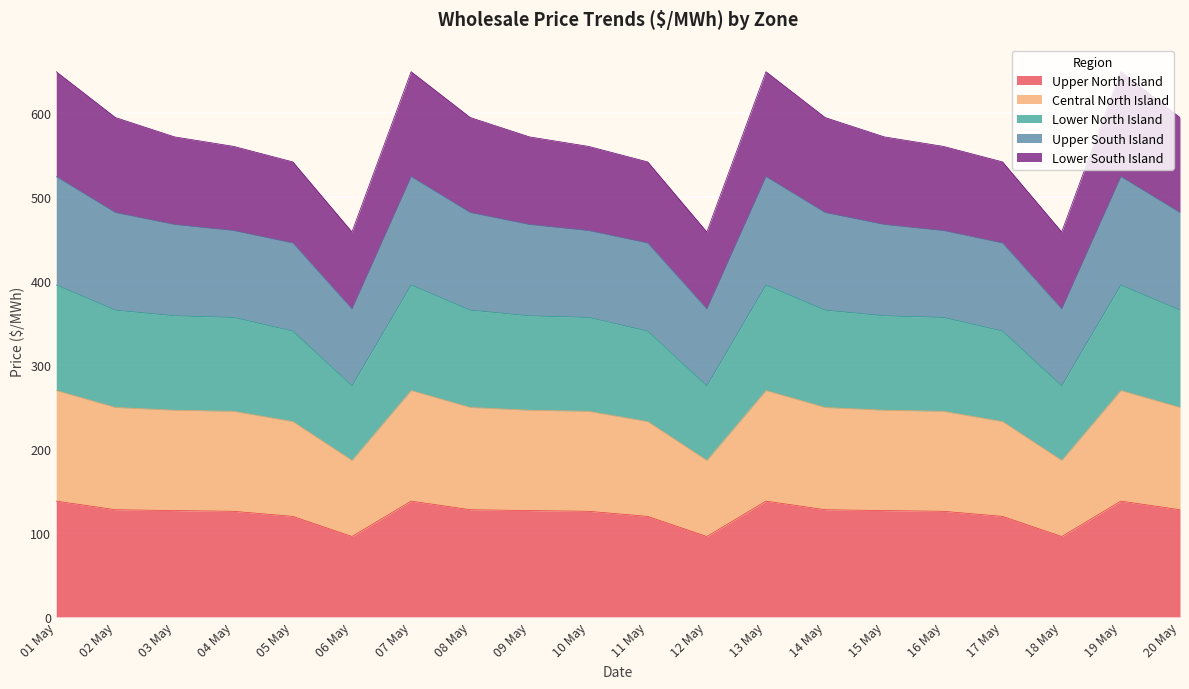

What is the label of the 1st point from the left?

01 May